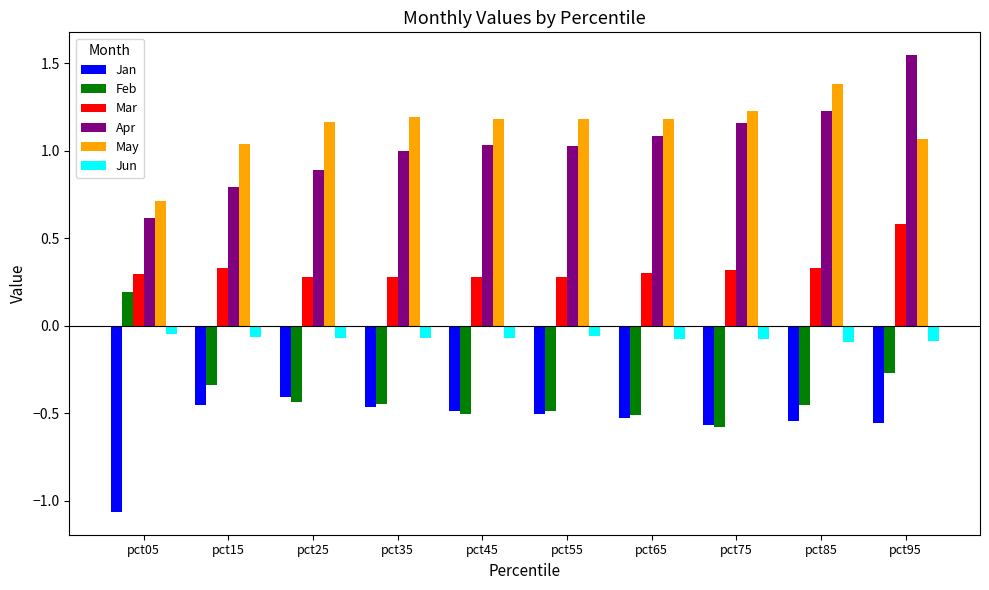

What is the difference between the Feb values at pct95 and pct55?

0.2